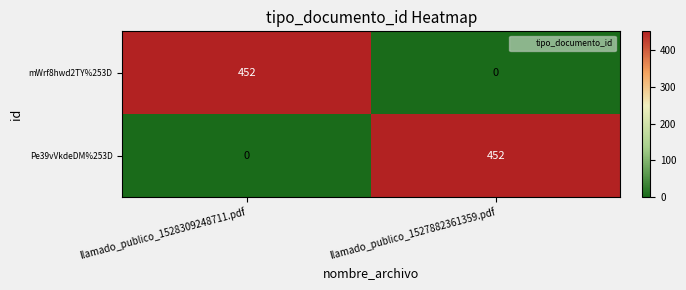

How many values in the Pe39vVkdeDM%253D series are below 452?

1